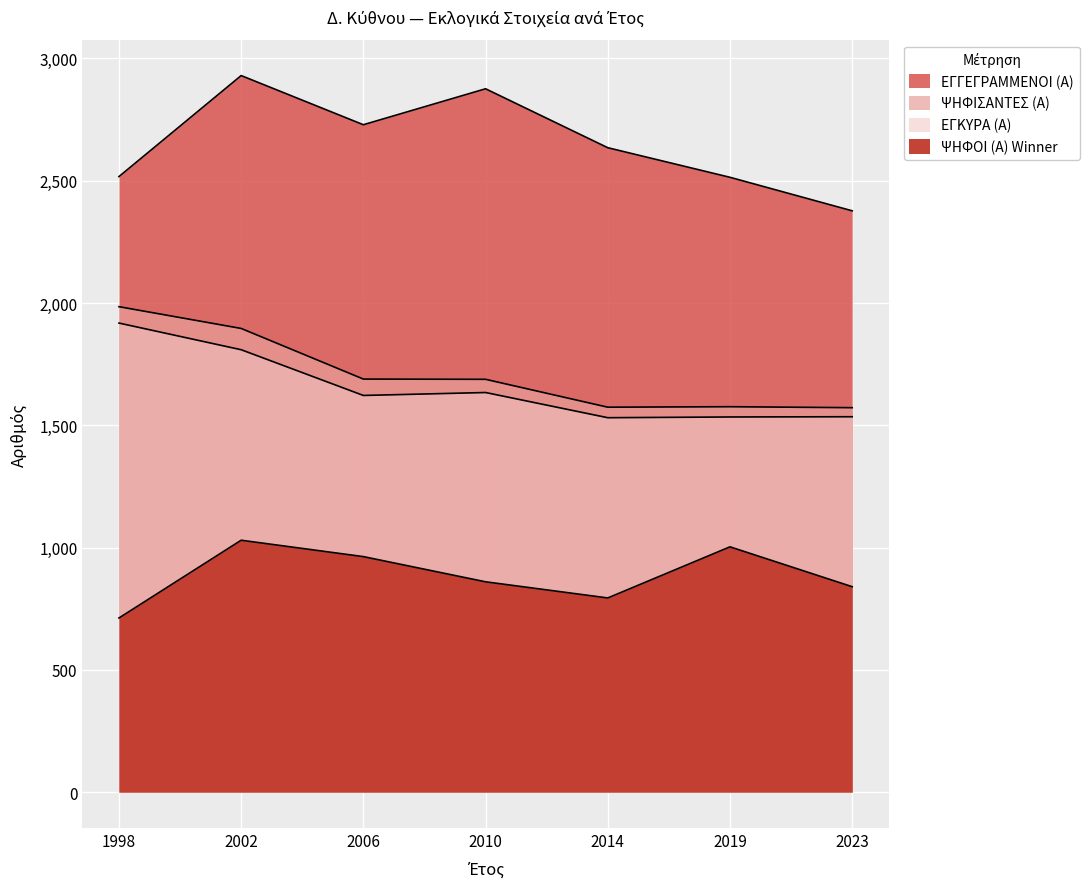

What is the smallest value displayed?

712